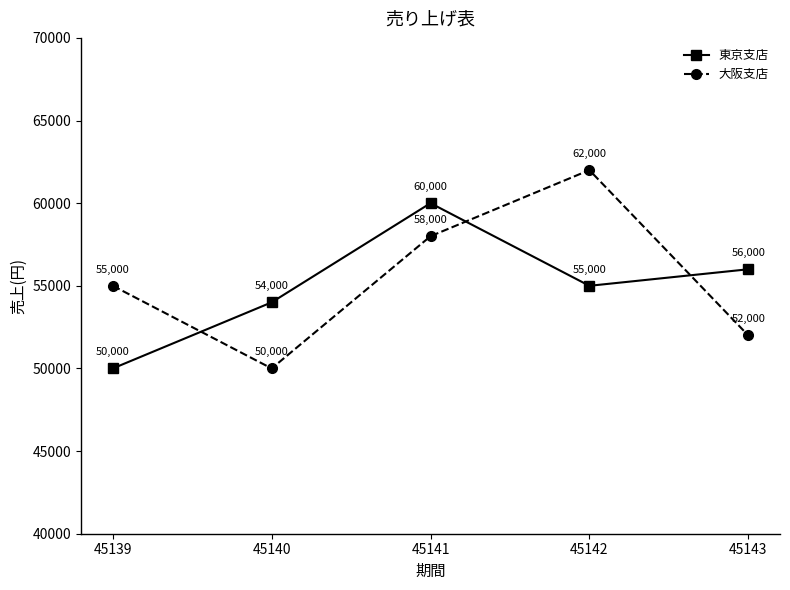

List the series in order of their overall mean, highest first.

大阪支店, 東京支店